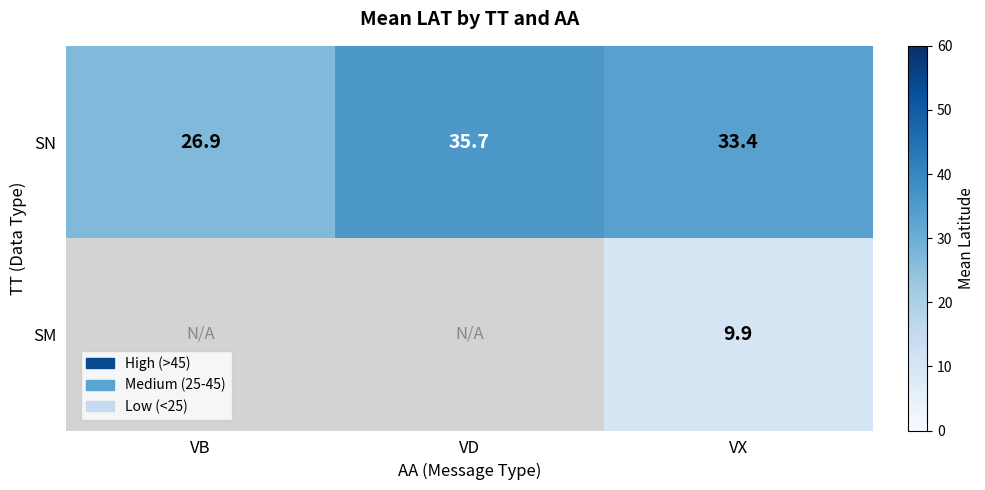

What is the difference between the maximum and minimum values in the SN series?

8.8